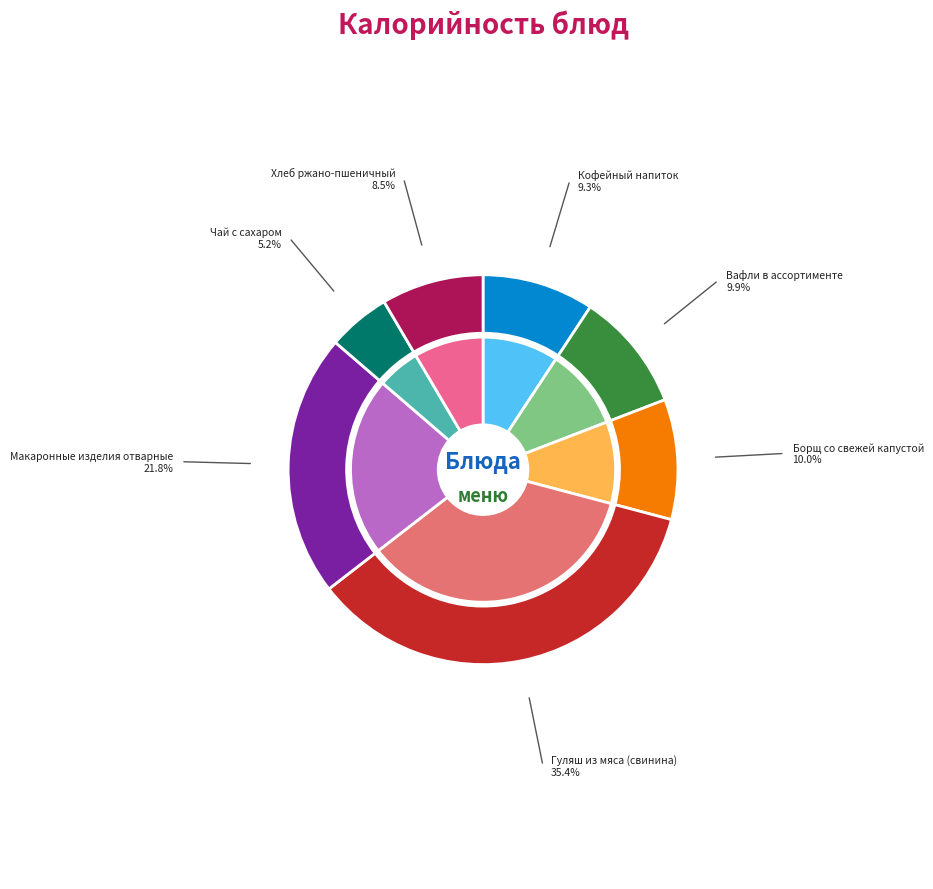

Does Макаронные изделия отварные represent more than half of the total?

No